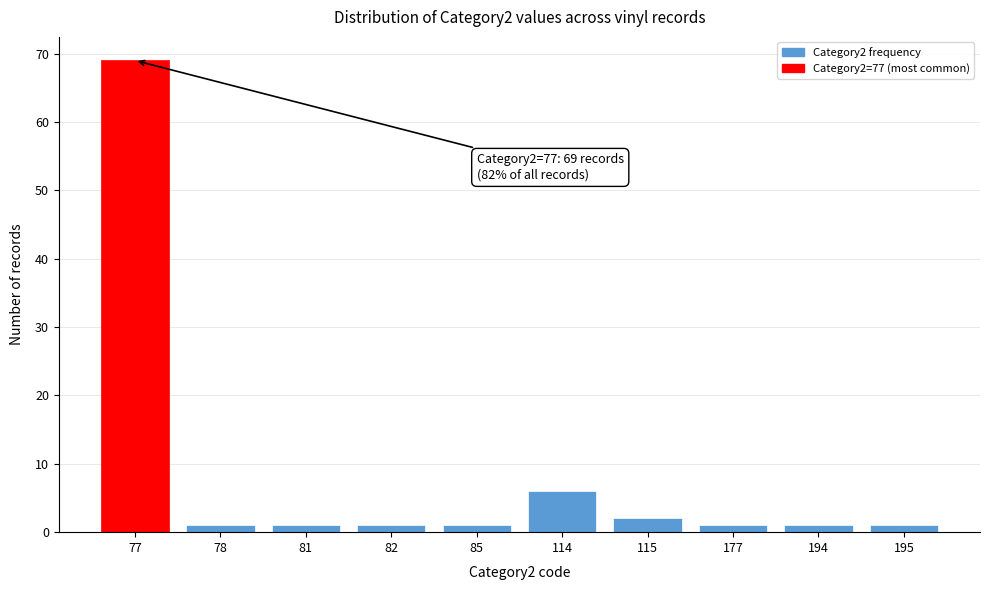

Reading left to right, transcribe all the data shown in this chart.

69	1	1	1	1	6	2	1	1	1